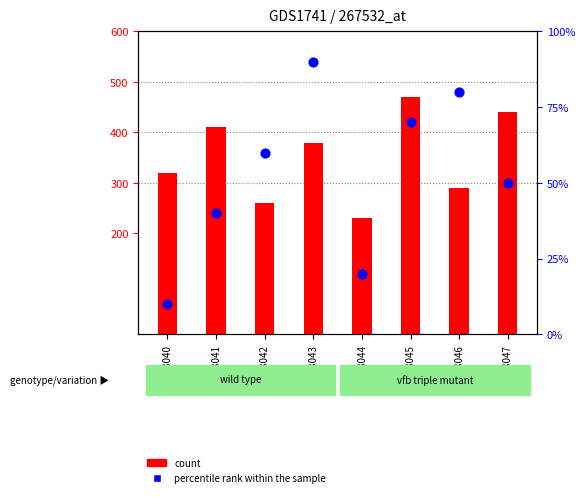

At how many categories does at least one series exceed 311?

5